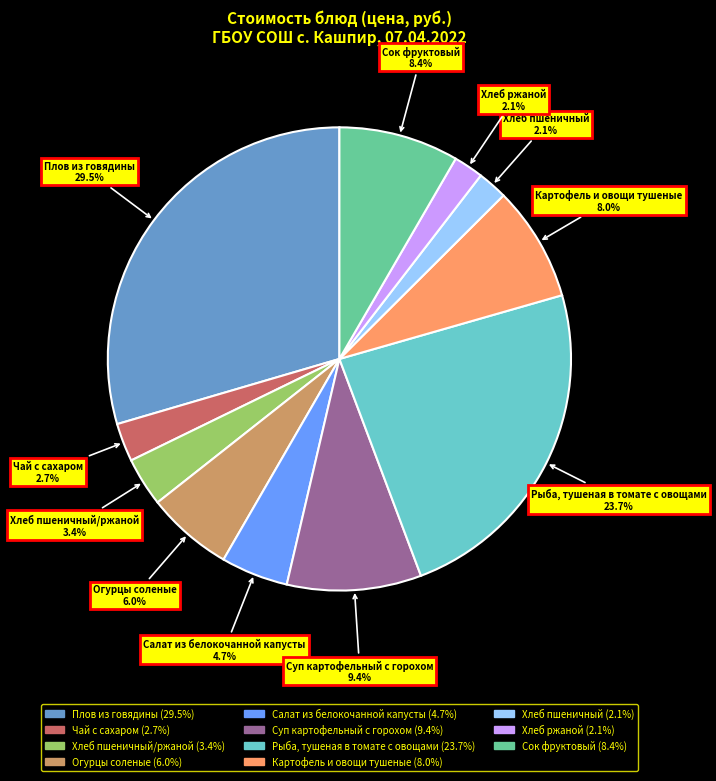

Which slice is the largest?

Плов из говядины